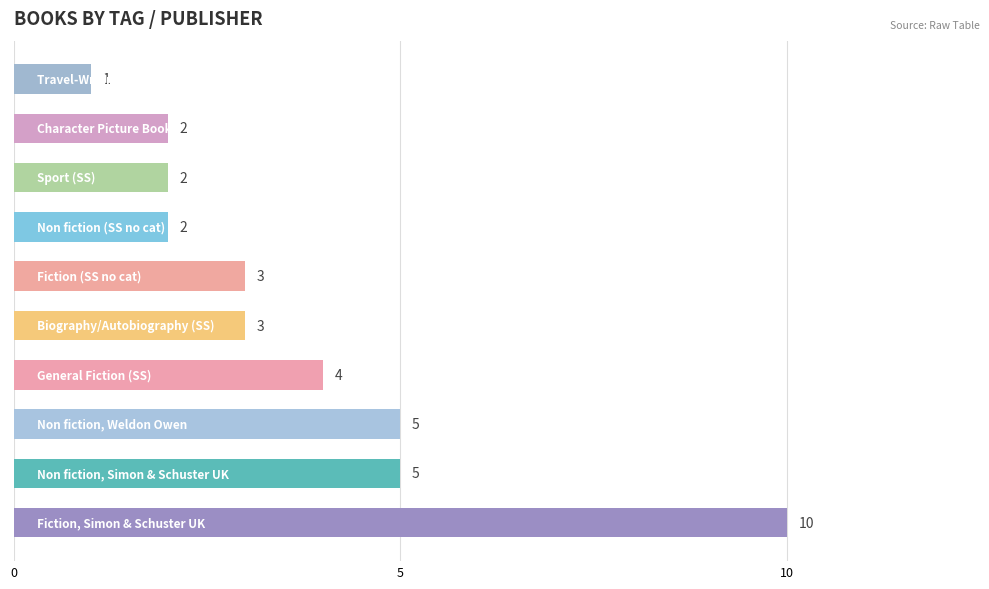

Count the values in the range 2 to 5.

8